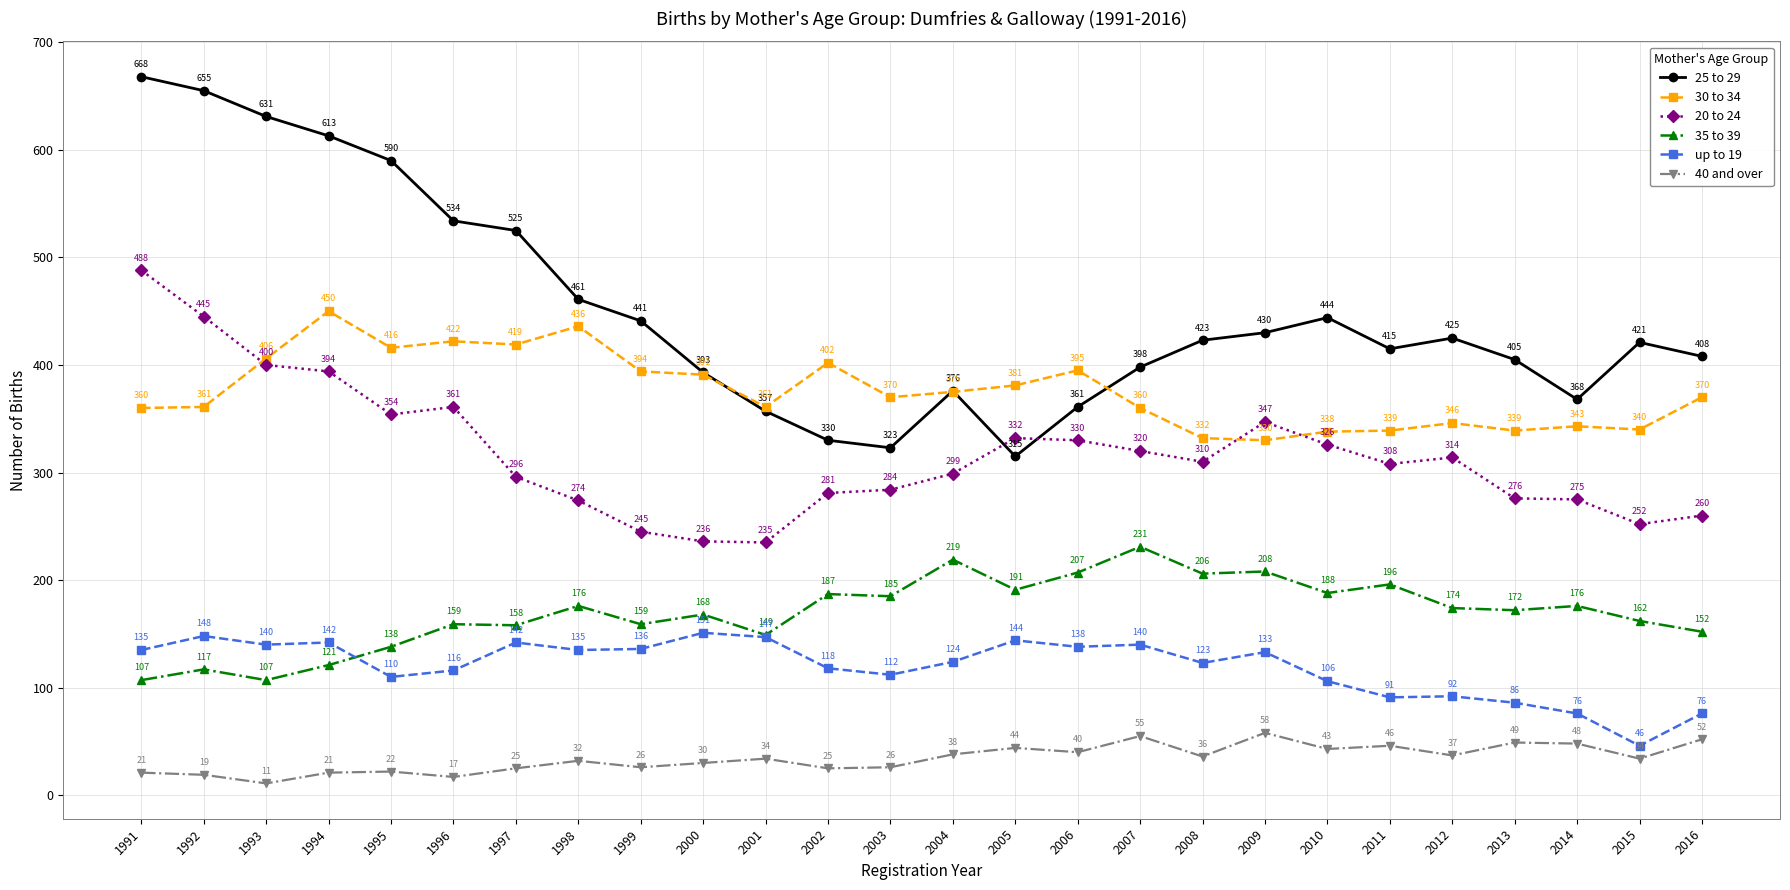

How many interior local valleys does the 35 to 39 series have?

9